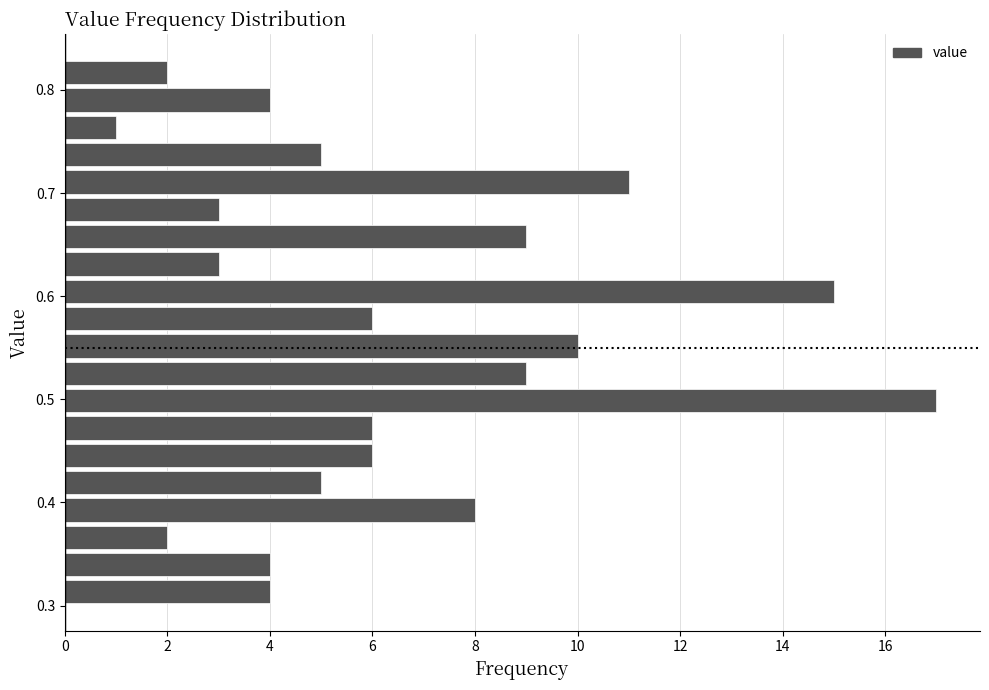

Around what value on the y-axis is the longest bar? Give the approximate position of its centre, as read against the axis.

0.50